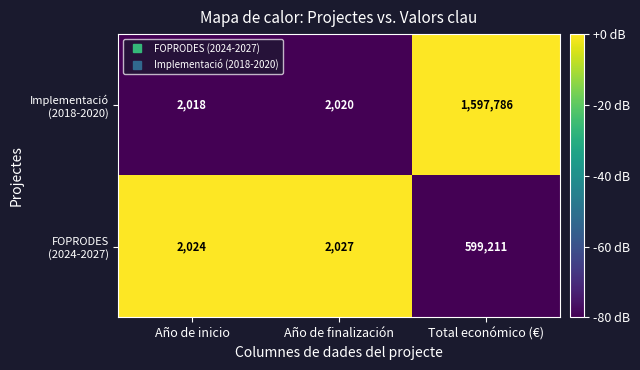

What is the spread (max minus min) of values at Año de finalización?

7